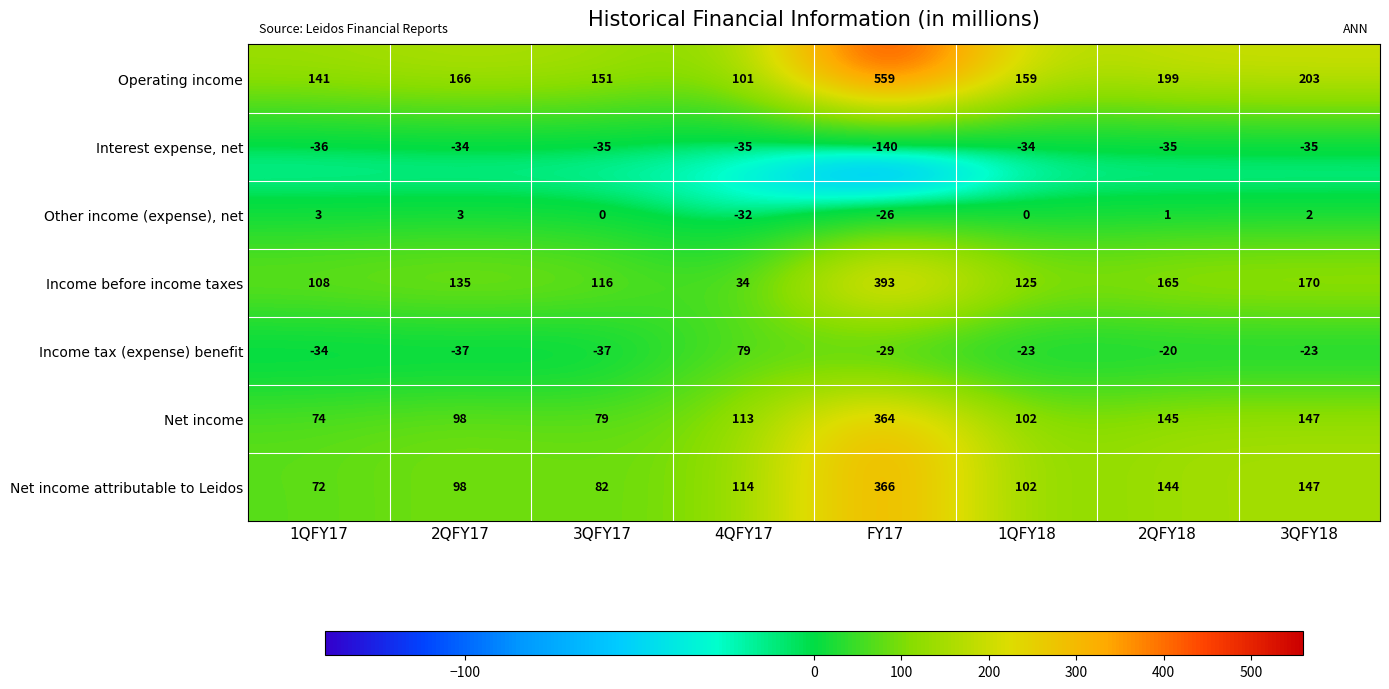

What is the average value of the Interest expense, net series?

-48